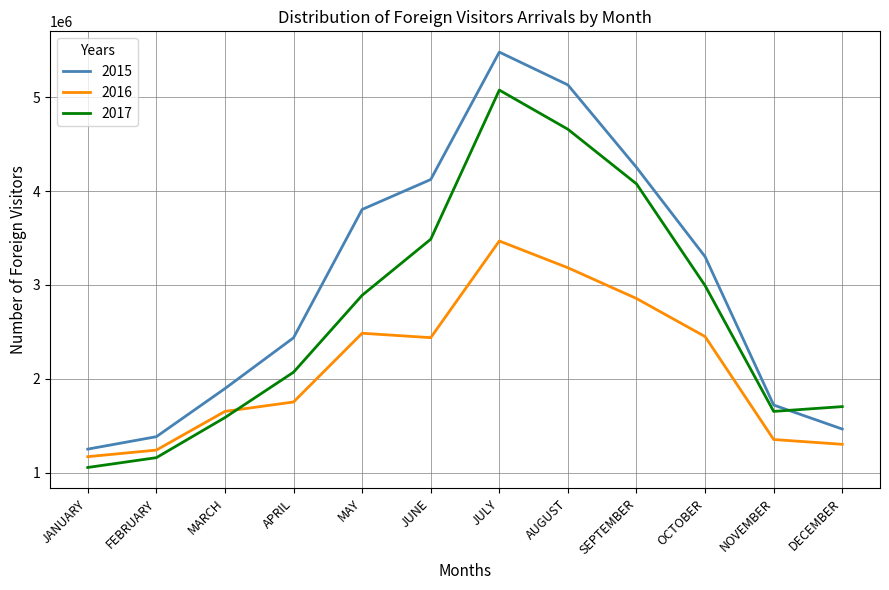

What is the approximate value of 2016 at OCTOBER?

2449948